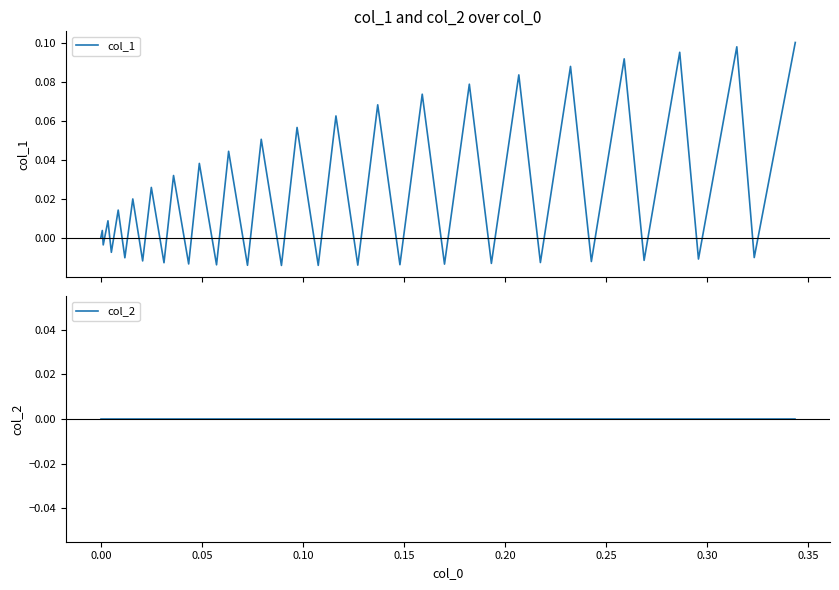

How many values in col_1 are below zero?

19